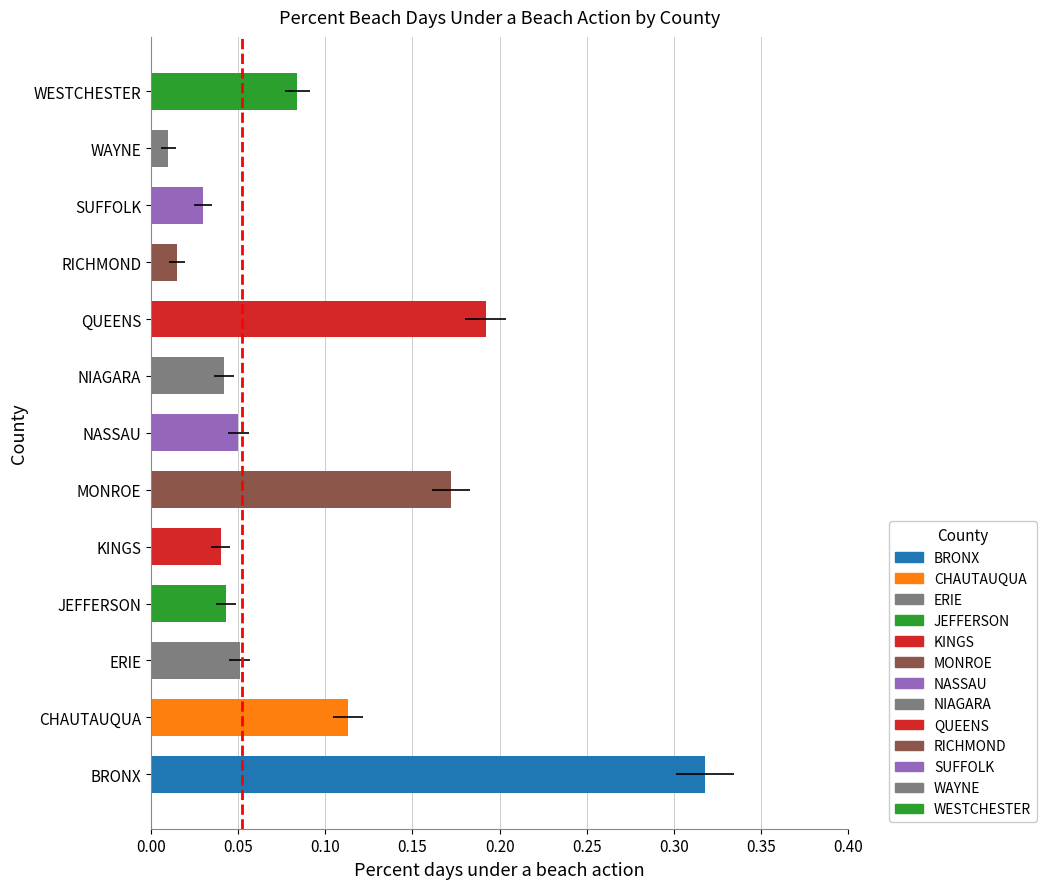

What is the maximum value shown in the chart?

0.3